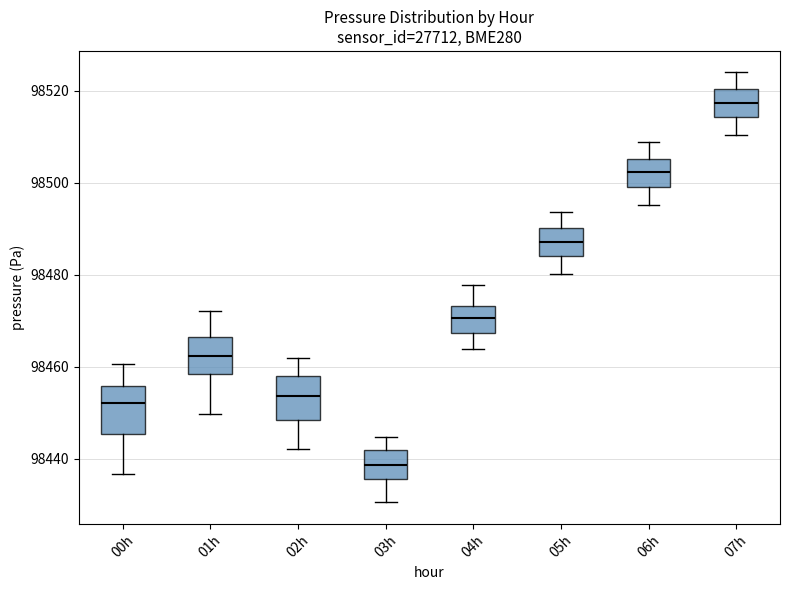

Which box has the highest median line?

07h